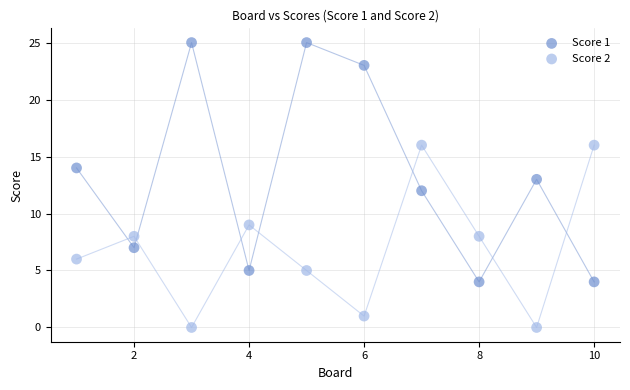

Across all data points, what is the range of Y values (max minus min)?

25